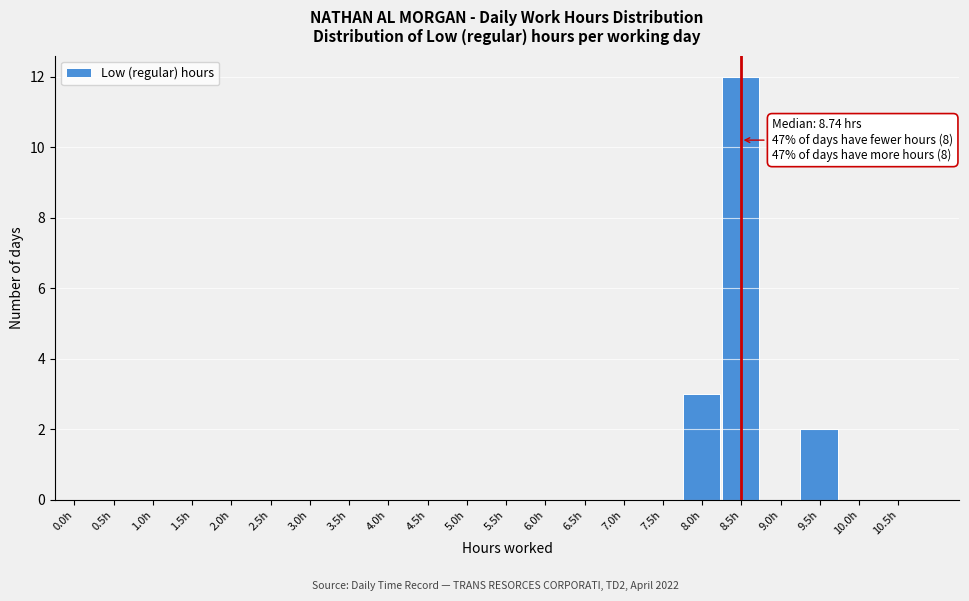

Reading left to right, list all the values displayed in this chart.

0.0h=0	0.5h=0	1.0h=0	1.5h=0	2.0h=0	2.5h=0	3.0h=0	3.5h=0	4.0h=0	4.5h=0	5.0h=0	5.5h=0	6.0h=0	6.5h=0	7.0h=0	7.5h=0	8.0h=3	8.5h=12	9.0h=0	9.5h=2	10.0h=0	10.5h=0